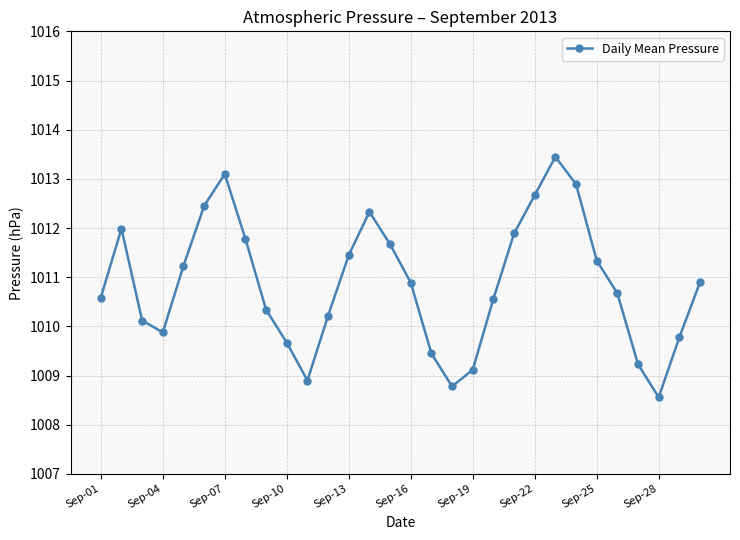

What is the smallest value displayed?

1008.6